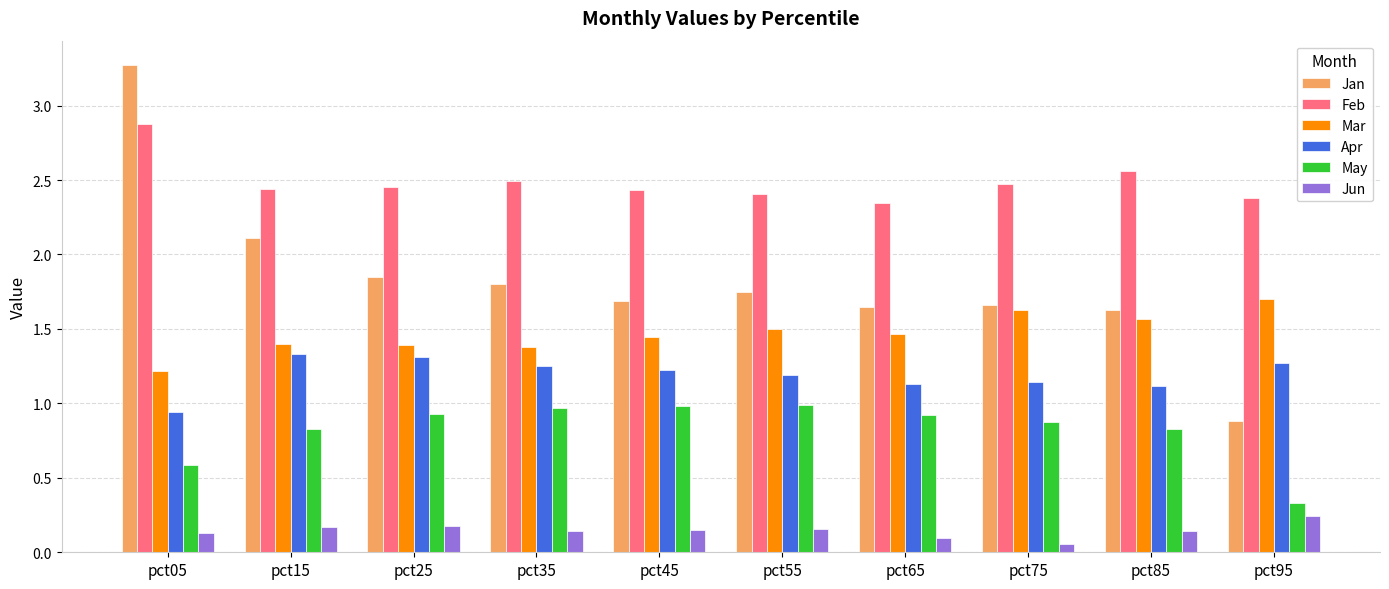

What is the average value of the May series?

0.8